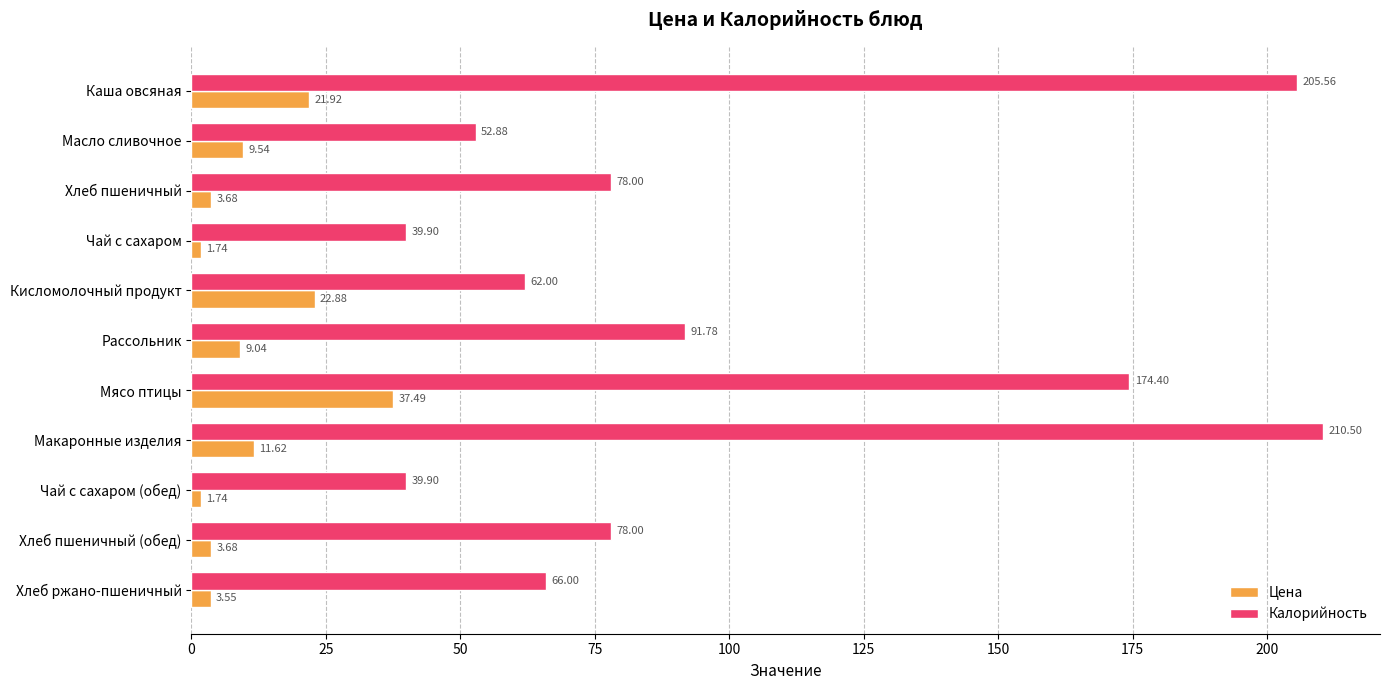

Which category has the highest value in the Калорийность series?

Макаронные изделия